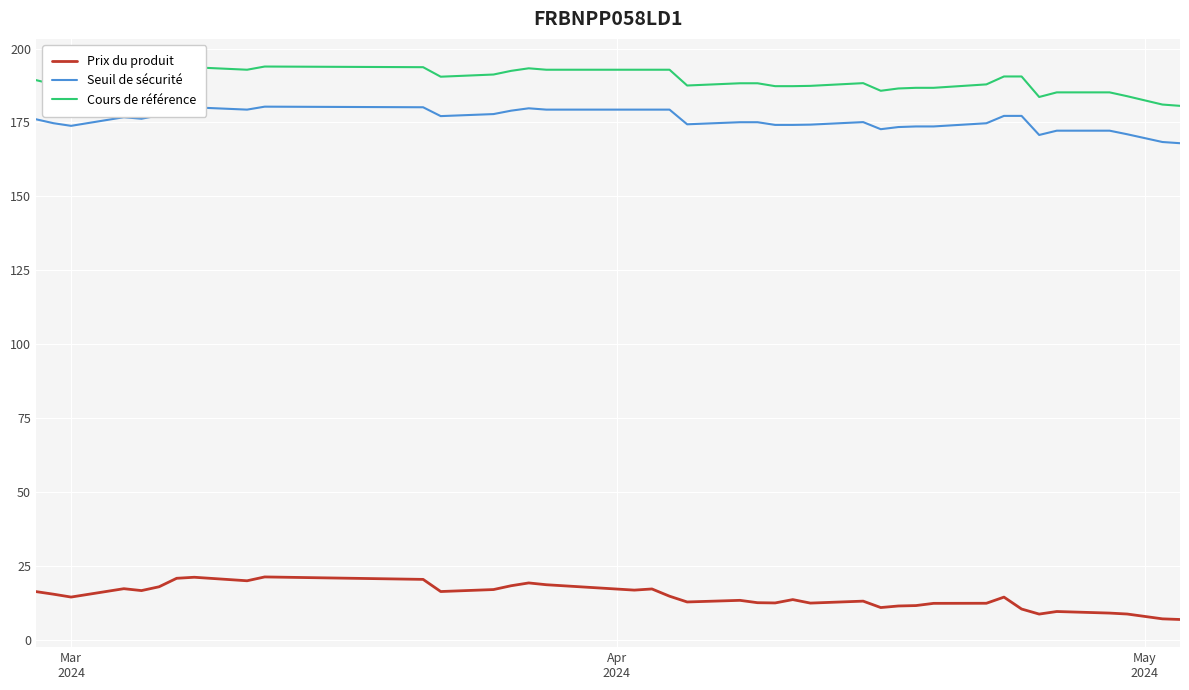

What is the highest value of the Prix du produit series?

21.2